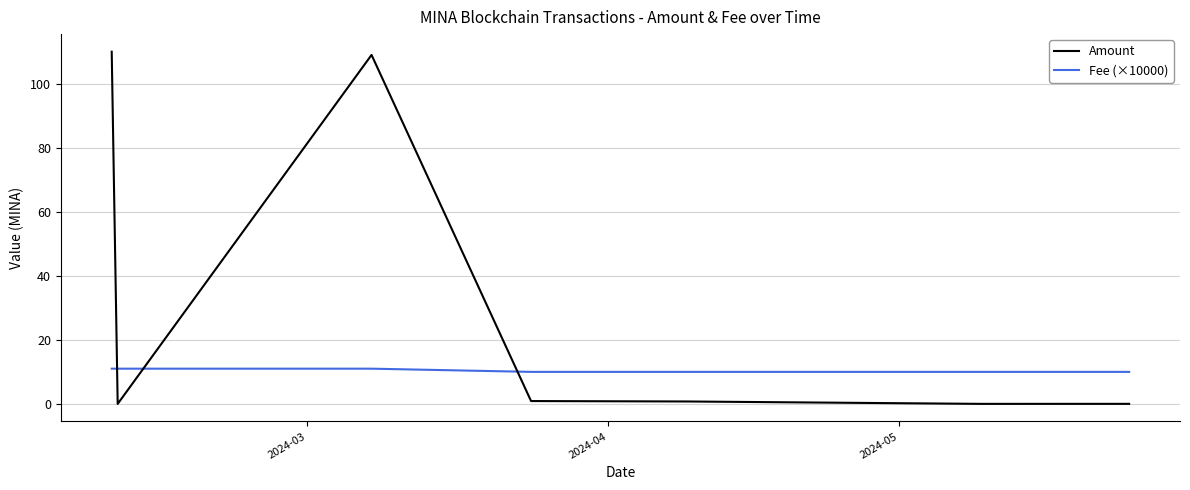

What is the maximum value for Amount?

110.0